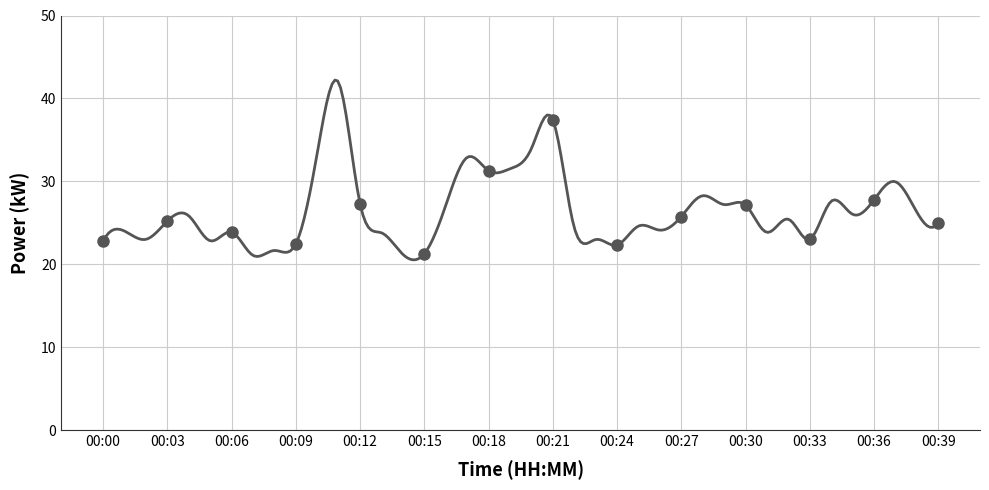

Where is the first local minimum?

00:02